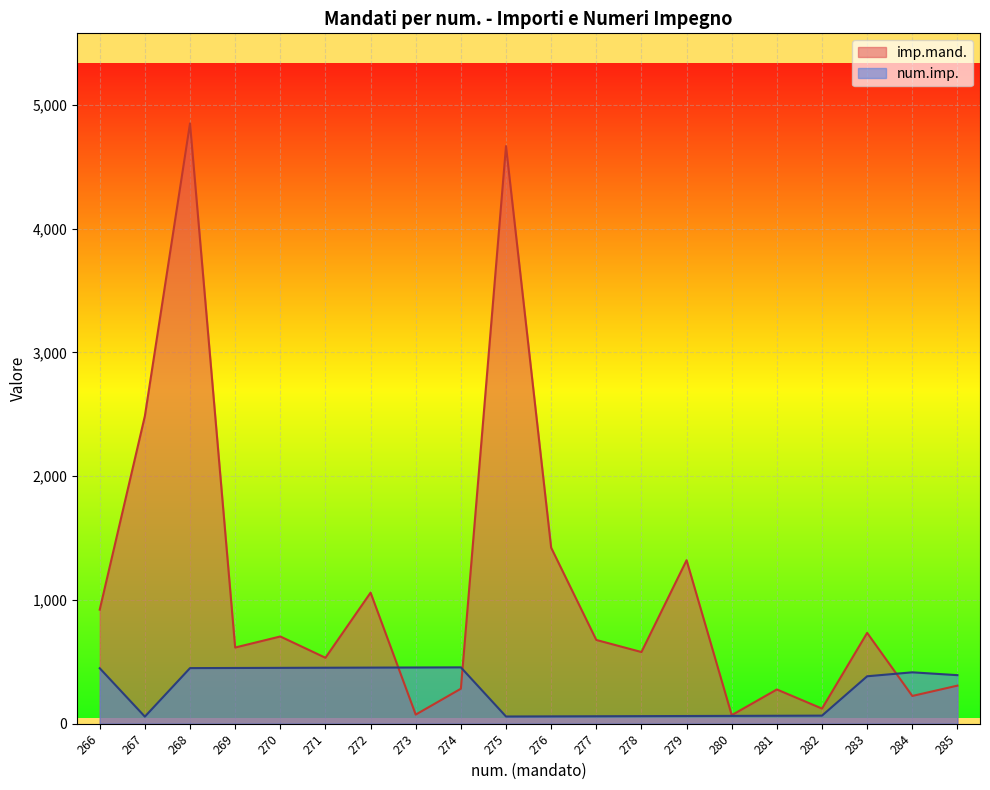

Rank the series by their maximum value, from lowest to highest.

num.imp., imp.mand.